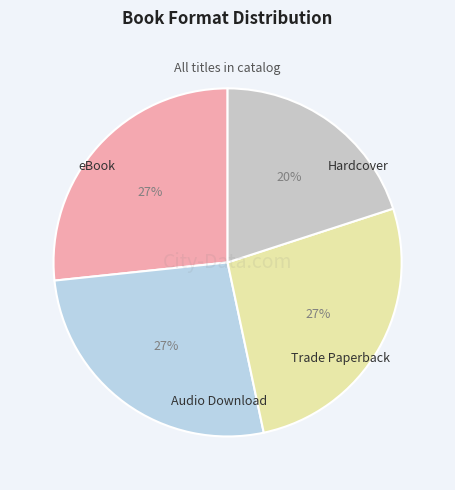

Does any single category account for the majority?

No